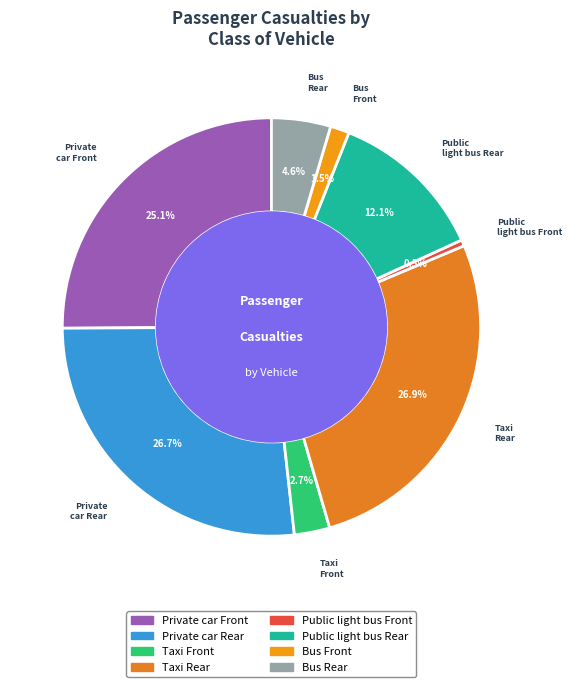

Which has a higher value, Private car Rear or Taxi Front?

Private car Rear